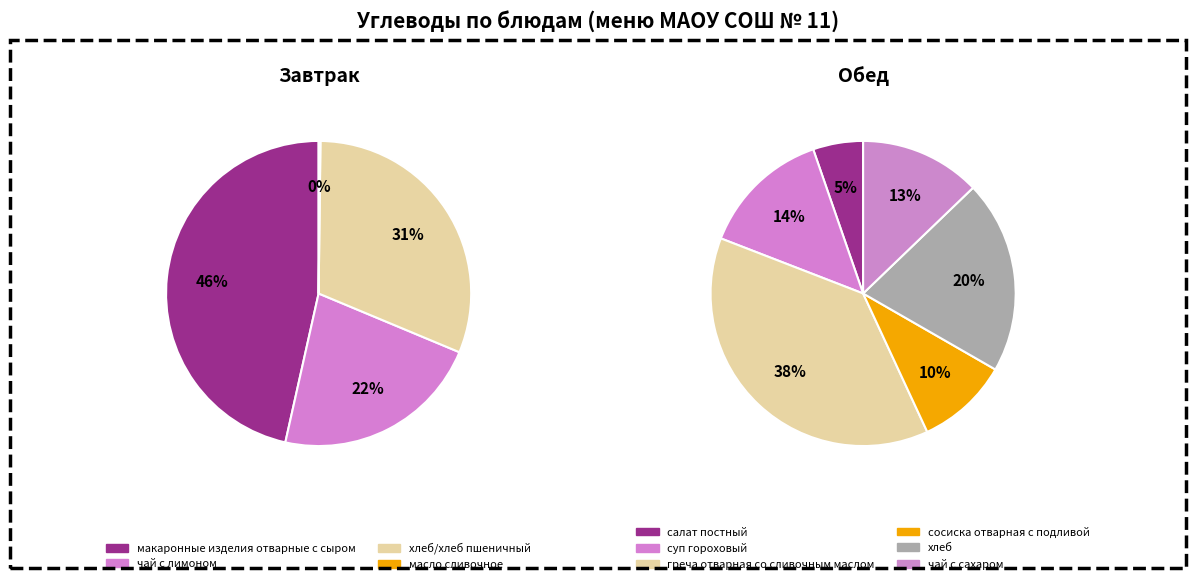

Which series has the widest spread of values?

Завтрак